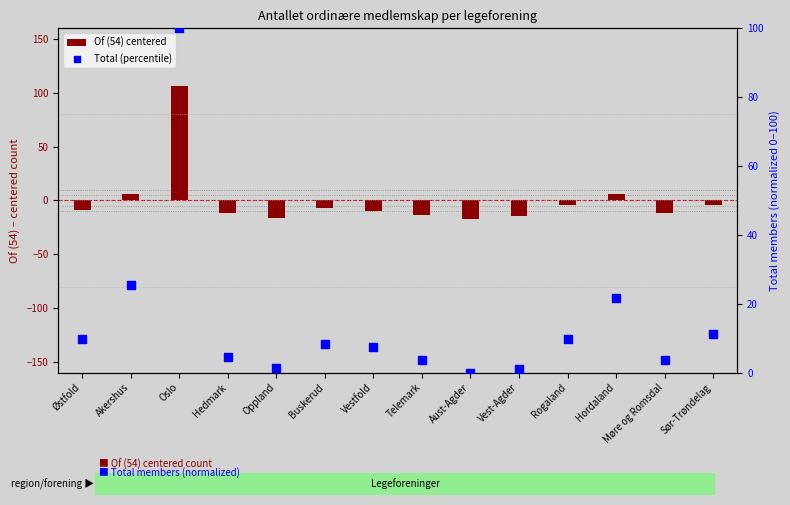

What is the total value across all series at Hedmark?

-6.6